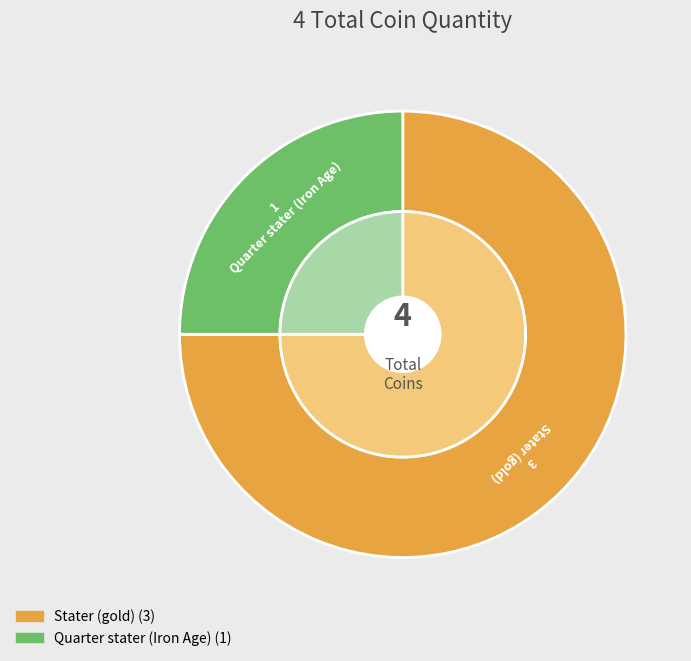

The Stater (gold) slice represents 75% of the pie. True or false?

True